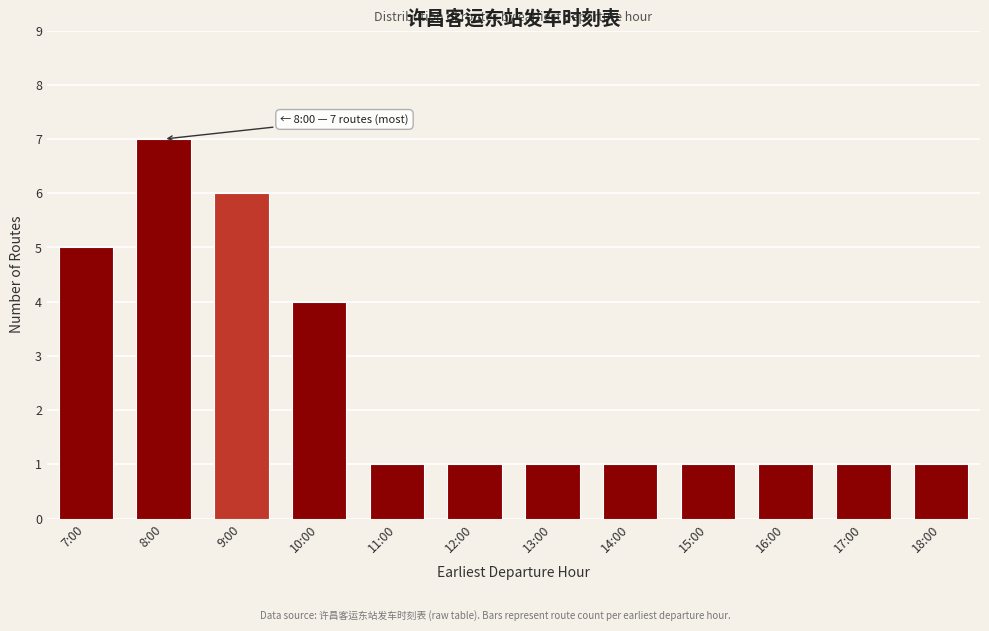

Reading right to left, transcribe all the data shown in this chart.

1	1	1	1	1	1	1	1	4	6	7	5